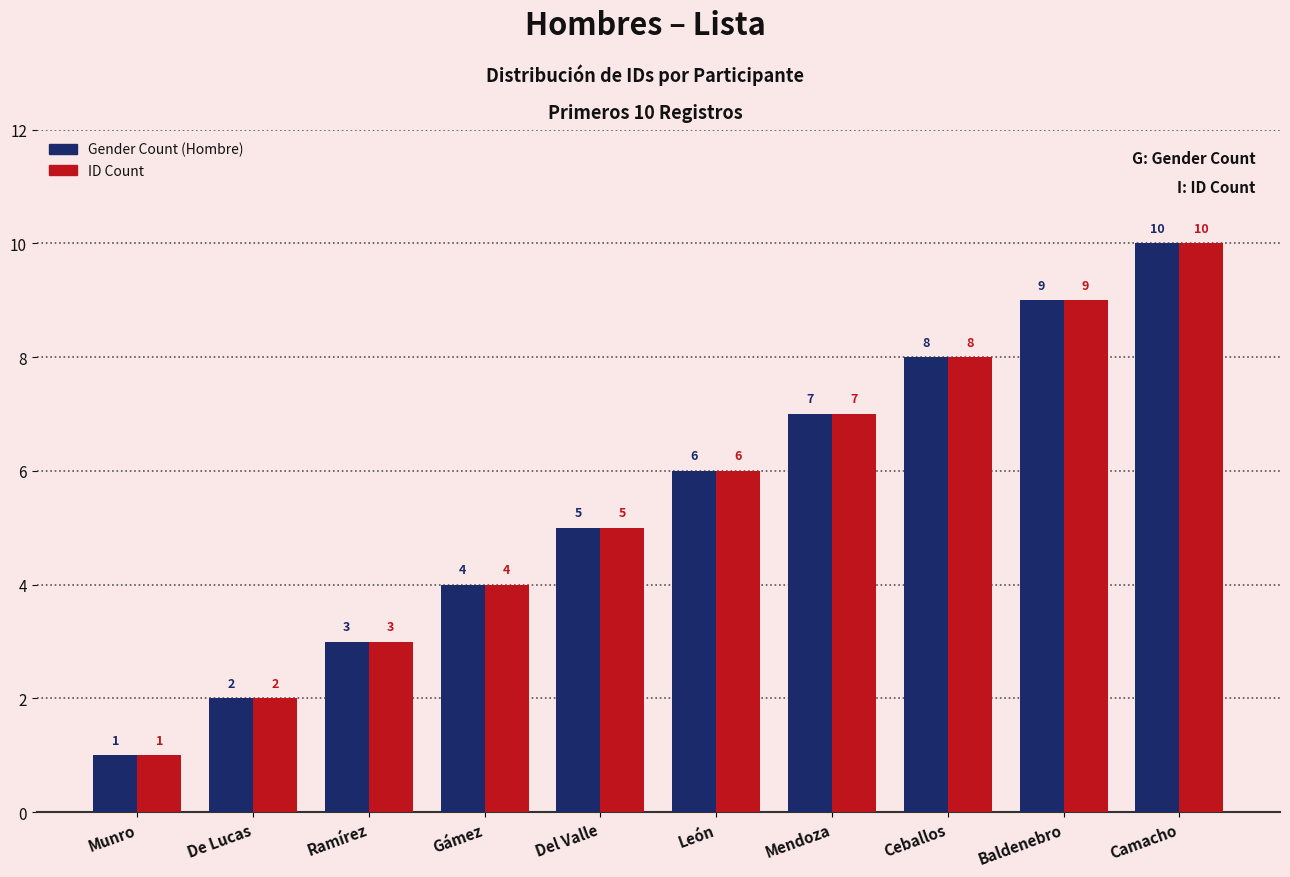

What is the difference between the maximum and minimum values in the Gender Count (Hombre) series?

9